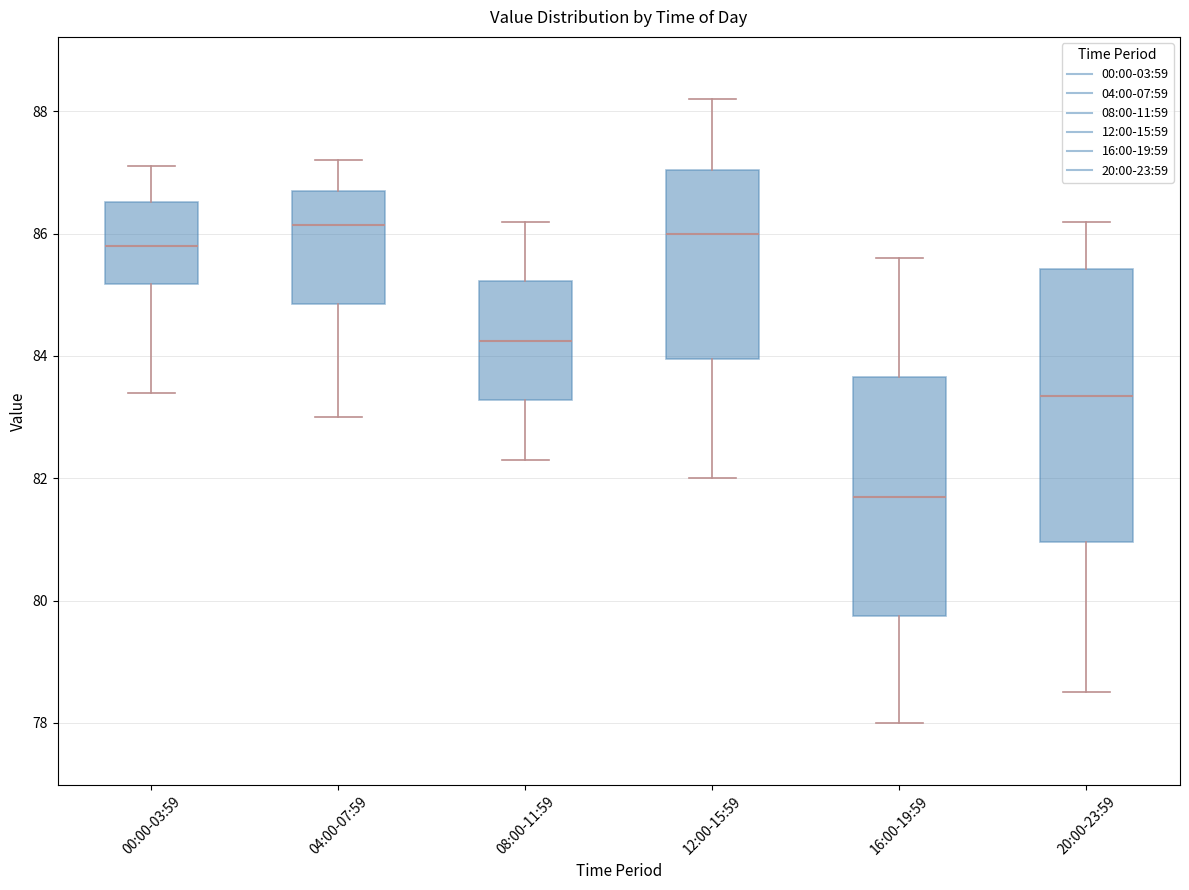

Reading left to right, transcribe this box plot: for each box, give where its median line is, the range the box spans, and where its two whiskers end, as read against the y-axis. The values are not printed on the chart, so give them approximately, as read against the axis.

00:00-03:59: median 85.8, box 85.2 to 86.6, whiskers 83.4 to 87.2
04:00-07:59: median 86.2, box 84.8 to 86.8, whiskers 83.0 to 87.2
08:00-11:59: median 84.2, box 83.2 to 85.2, whiskers 82.4 to 86.2
12:00-15:59: median 86.0, box 84.0 to 87.0, whiskers 82.0 to 88.2
16:00-19:59: median 81.8, box 79.8 to 83.6, whiskers 78.0 to 85.6
20:00-23:59: median 83.4, box 81.0 to 85.4, whiskers 78.6 to 86.2